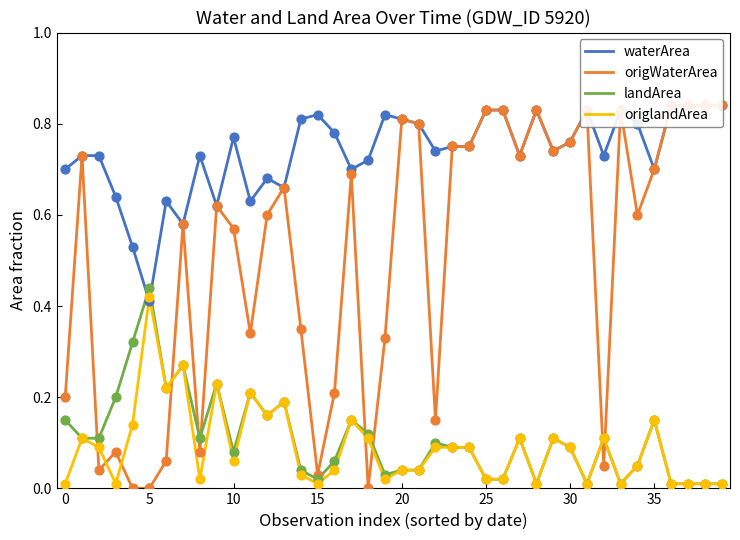

At how many categories does at least one series exceed 0?

40